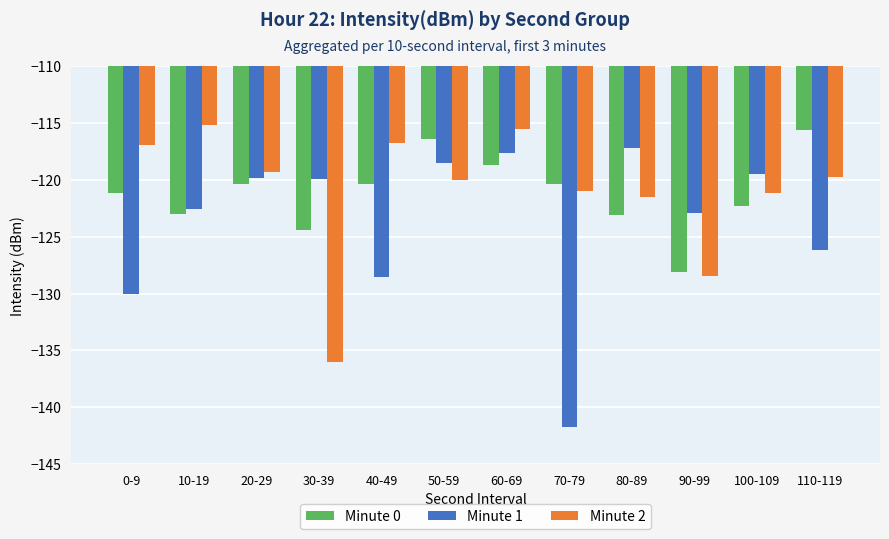

How many bars are there in total?

36